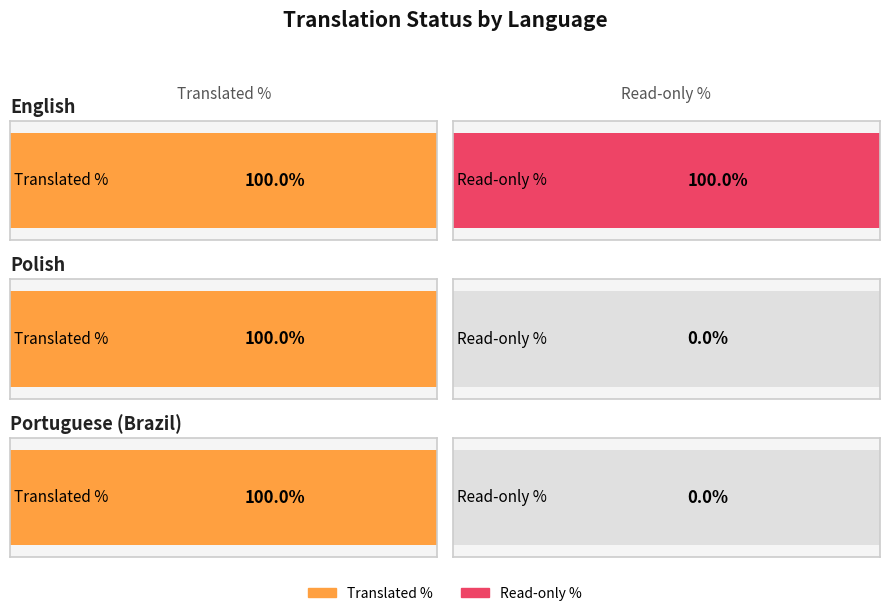

Read the translated_percent value at Polish.

100